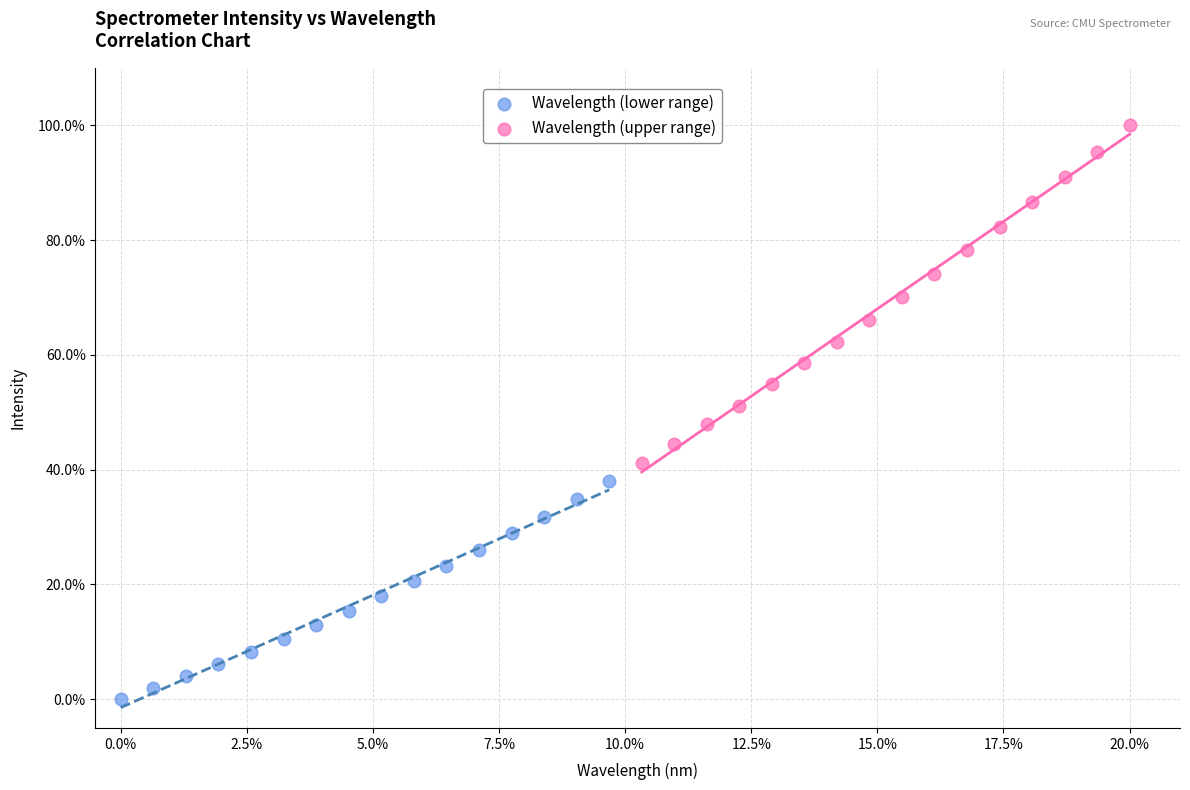

Which series has the largest Y range (max minus min)?

Wavelength (upper range)